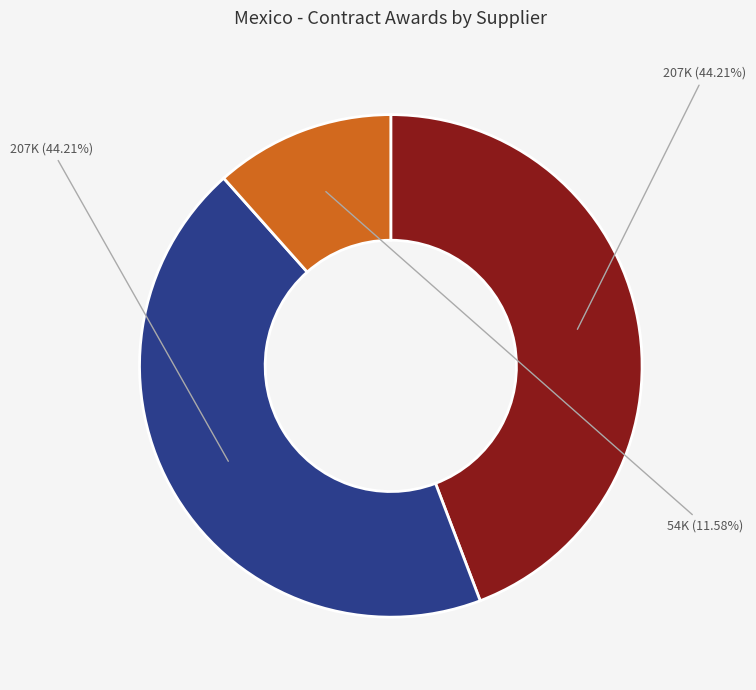

Is there a majority slice in this chart?

No